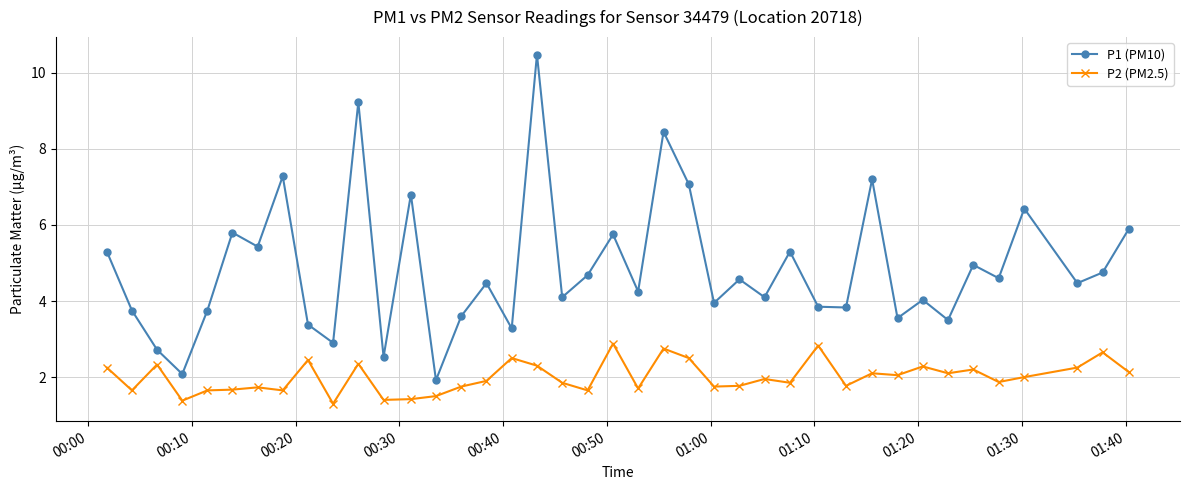

Which series has the largest total across all categories?

P1 (PM10)